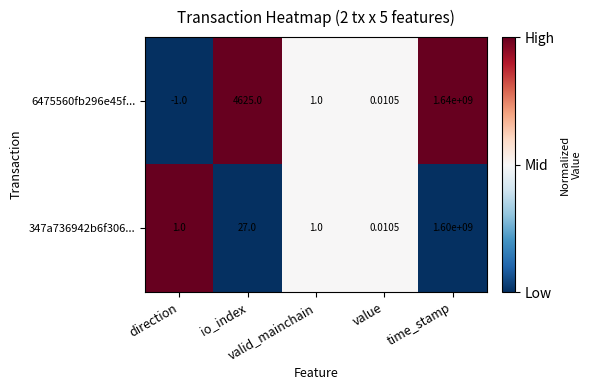

How many categories are shown in the chart?

5